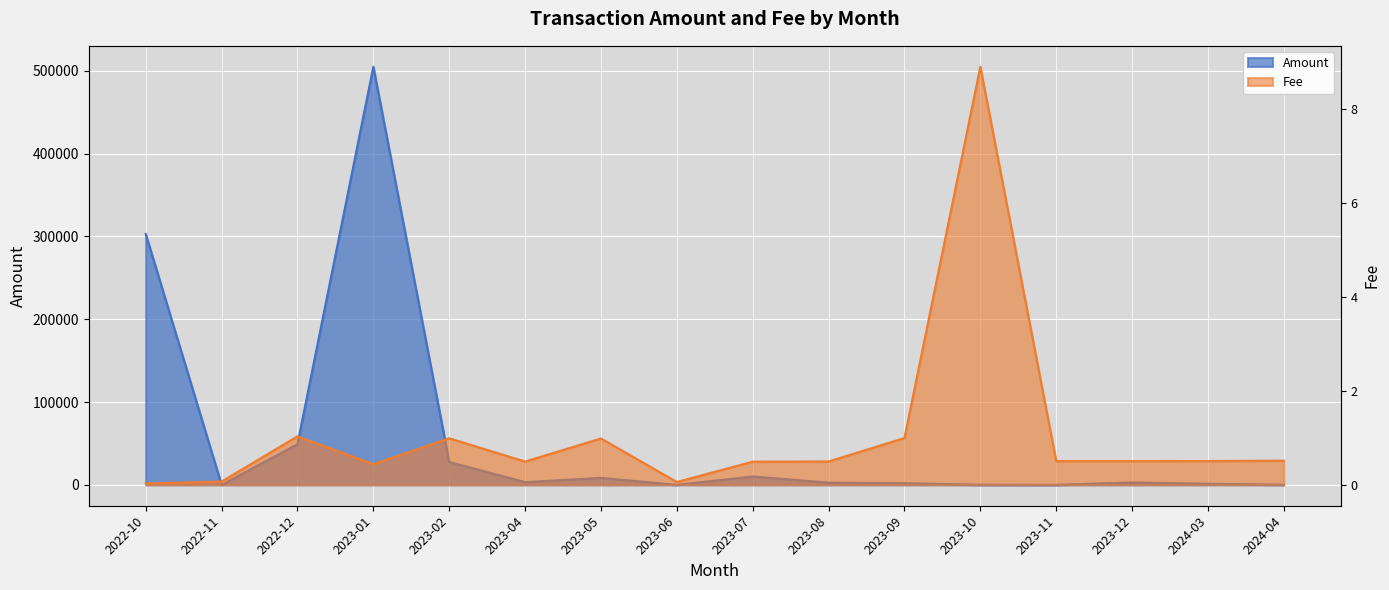

What is the label of the 8th point from the right?

2023-07